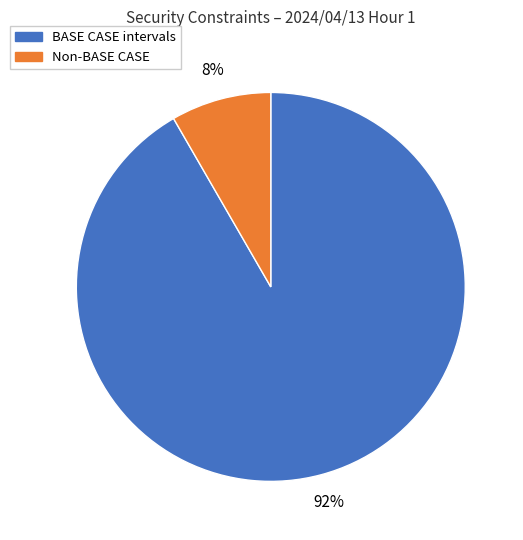

Is there any slice that represents more than half of the pie?

Yes